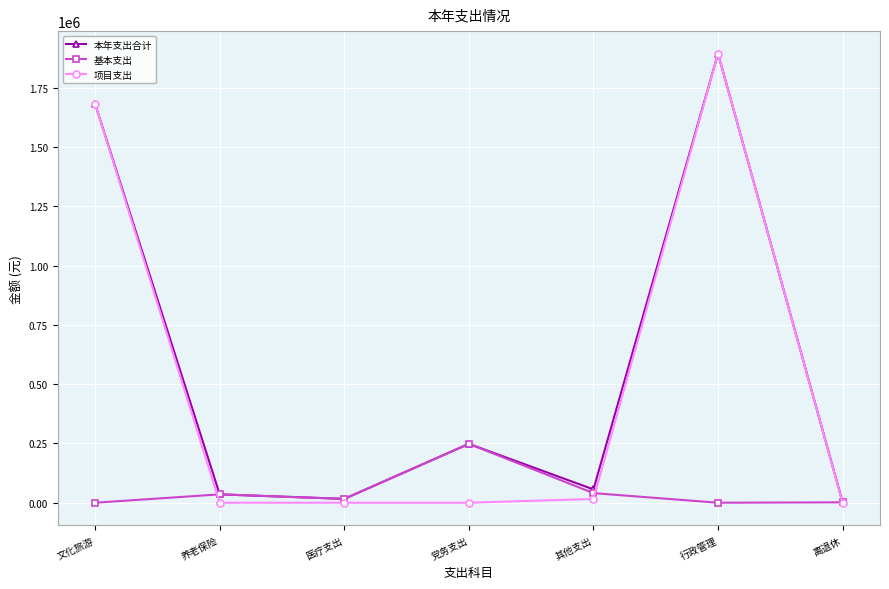

At which category does 本年支出合计 reach its first local peak?

党务支出